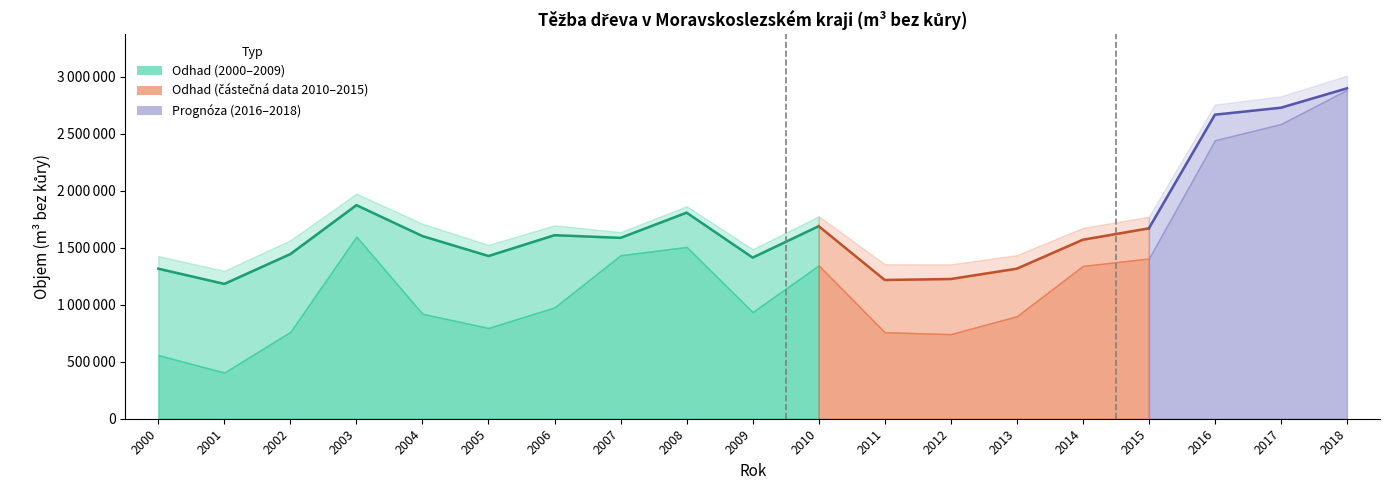

Is it true that Těžba dřeva celkem equals 1710423 at 2004?

True